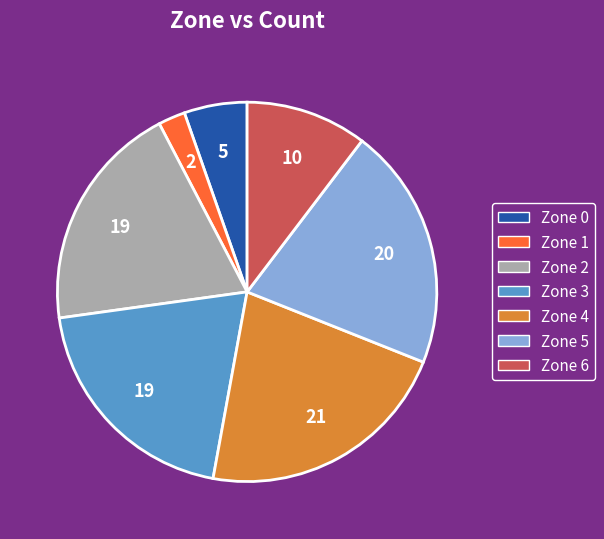

Is there a majority slice in this chart?

No